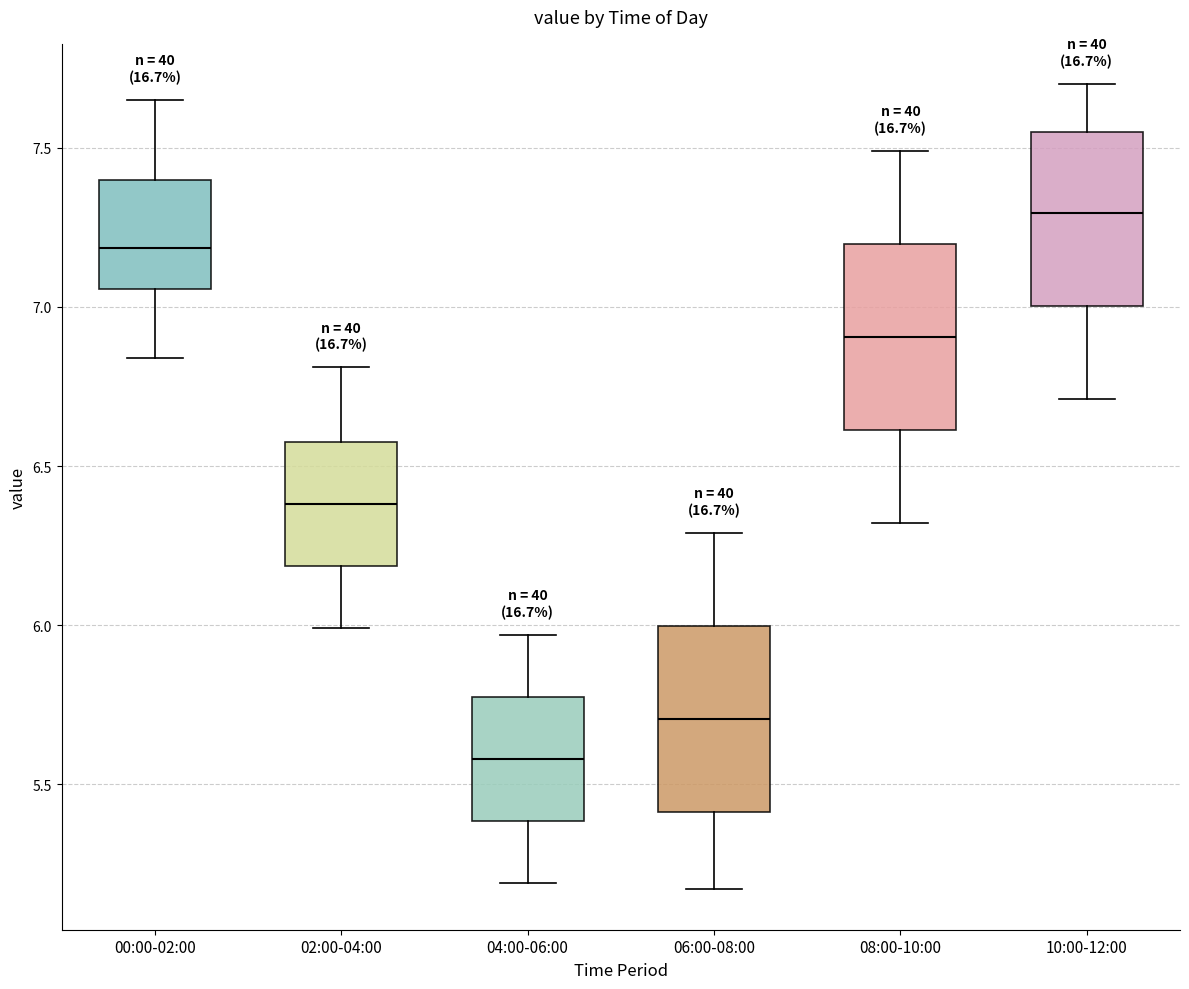

Where is the lower edge of the box for 00:00-02:00 on the y-axis? The values are not printed on the chart, so give them approximately, as read against the axis.

7.05